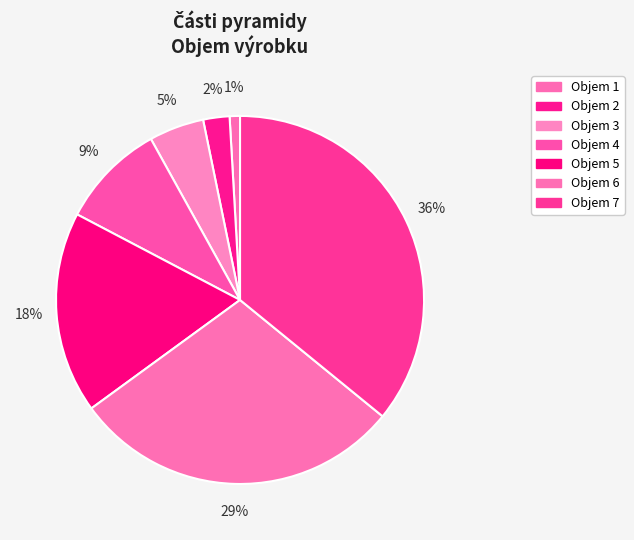

How many slices are in this pie chart?

7